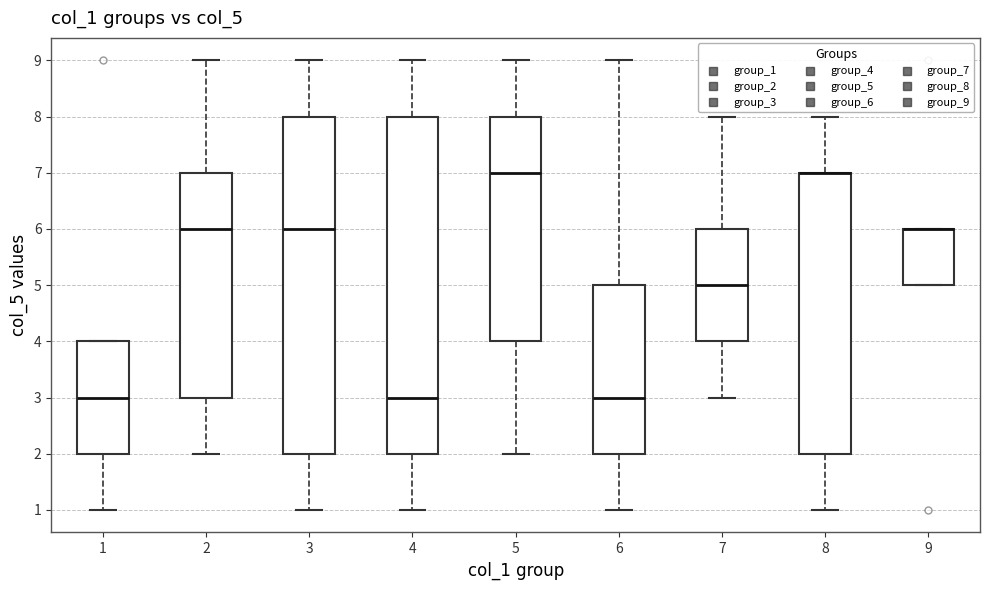

Reading left to right, read every box against the y-axis: the position of its median line, the range the box covers, and the ends of its whiskers. The values are not printed on the chart, so give them approximately, as read against the axis.

1: median 3, box 2 to 4, whiskers 1 to 4
2: median 6, box 3 to 7, whiskers 2 to 9
3: median 6, box 2 to 8, whiskers 1 to 9
4: median 3, box 2 to 8, whiskers 1 to 9
5: median 7, box 4 to 8, whiskers 2 to 9
6: median 3, box 2 to 5, whiskers 1 to 9
7: median 5, box 4 to 6, whiskers 3 to 8
8: median 7 (drawn on the box's upper edge), box 2 to 7, whiskers 1 to 8
9: median 6 (drawn on the box's upper edge), box 5 to 6, whiskers 5 to 6